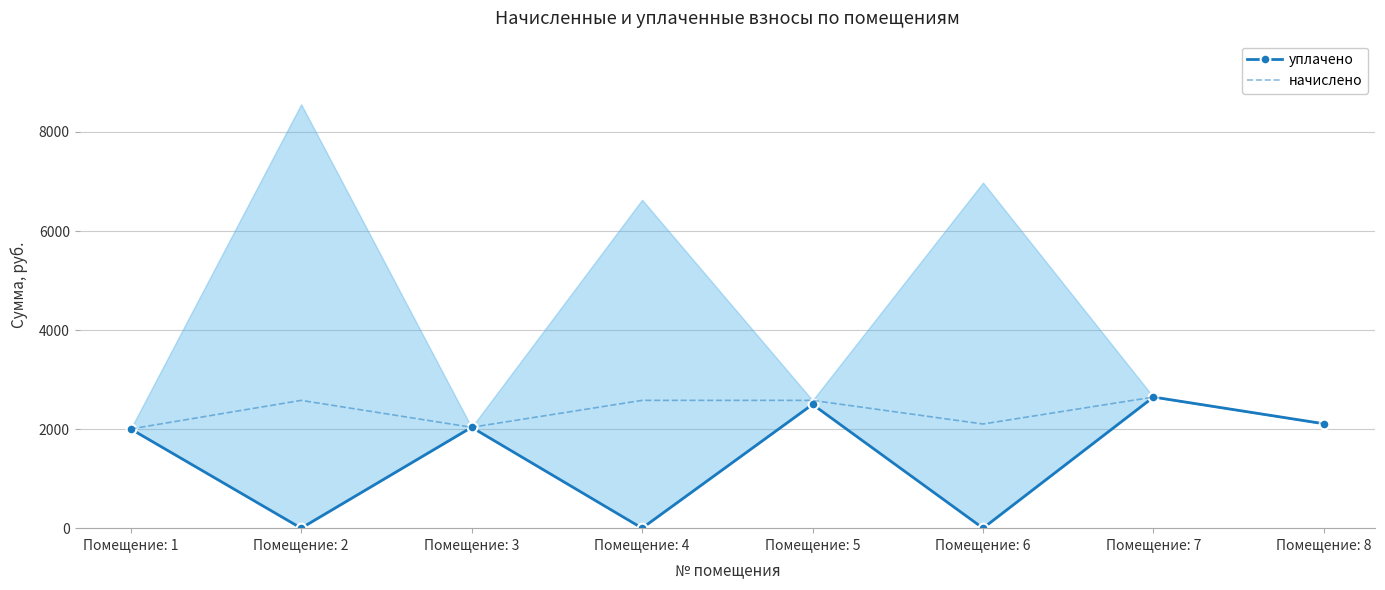

Where does the начислено series first go above 2580?

Помещение: 2